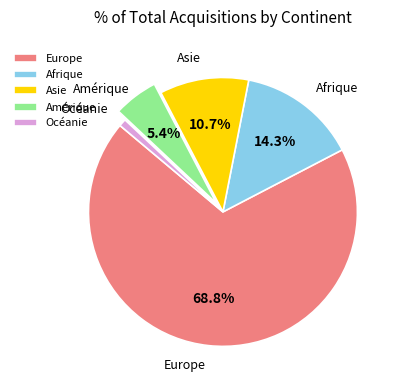

To the nearest percent, what is the difference between the Afrique and Amérique slice percentages?

9%